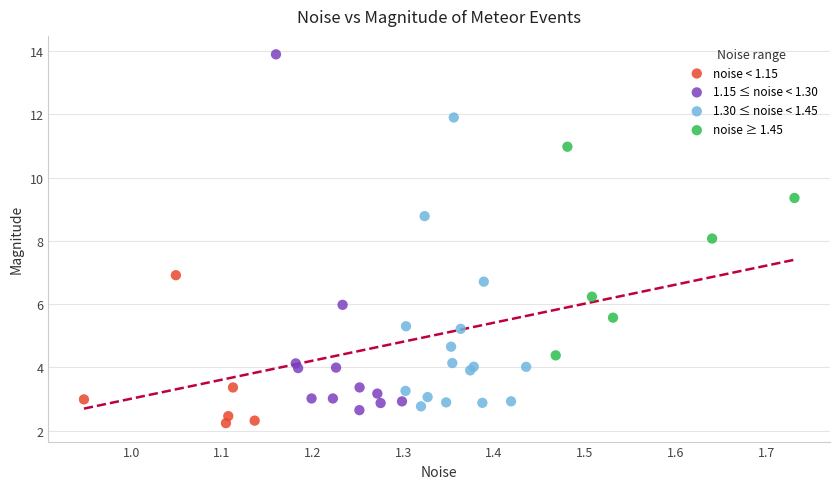

Which series has the largest Y range (max minus min)?

1.15 ≤ noise < 1.30